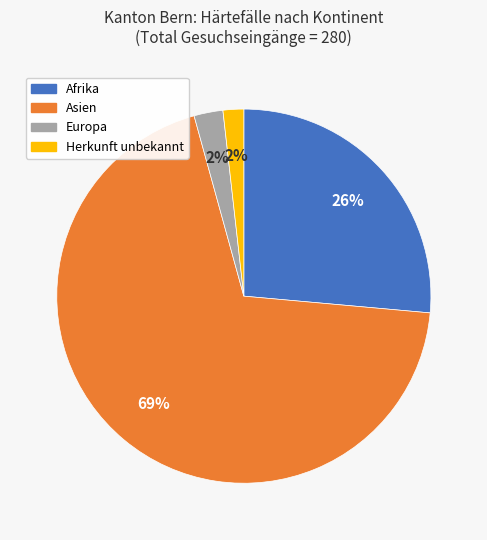

Is there a majority slice in this chart?

Yes